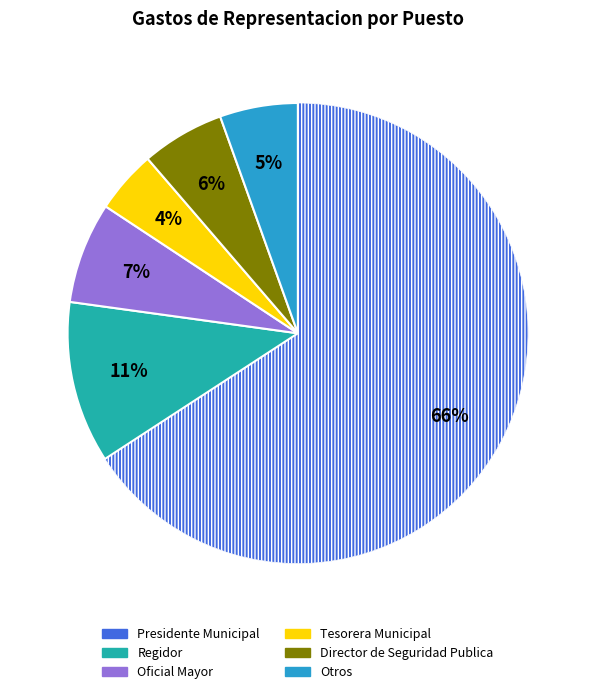

Is there any slice that represents more than half of the pie?

Yes